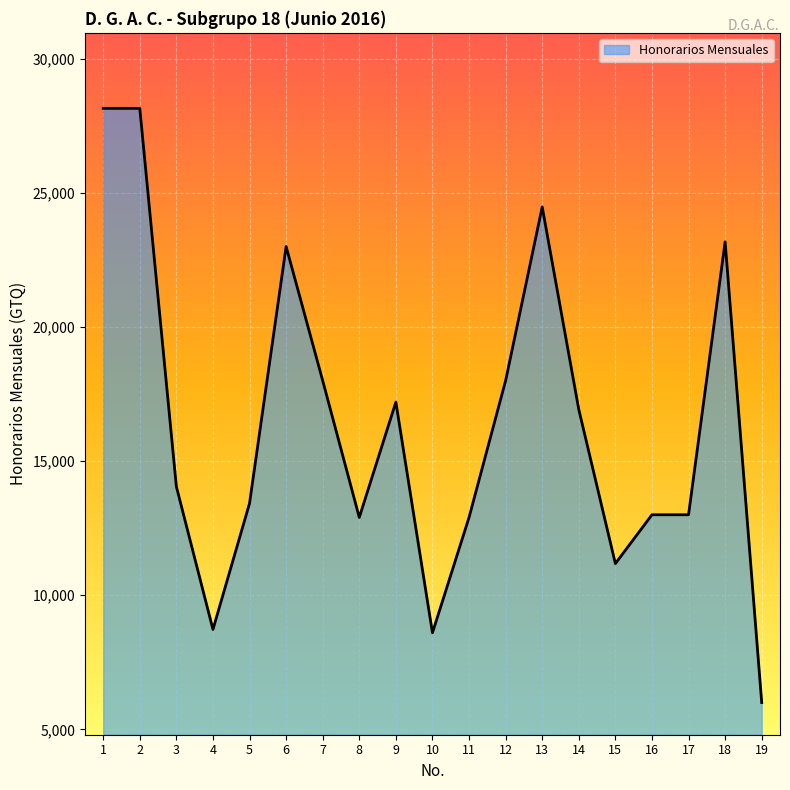

Is it true that the value at 5 is 13425?

True